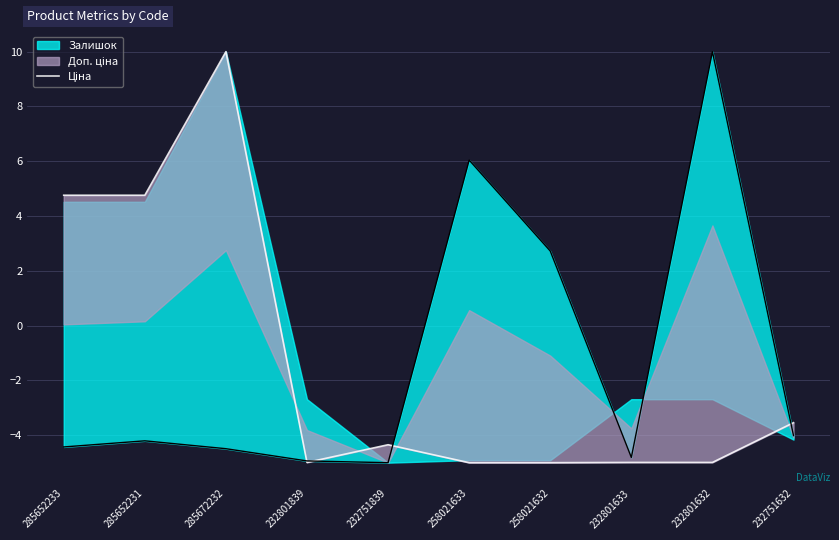

How many interior local peaks (higher than both neighbors) does the data have?

2